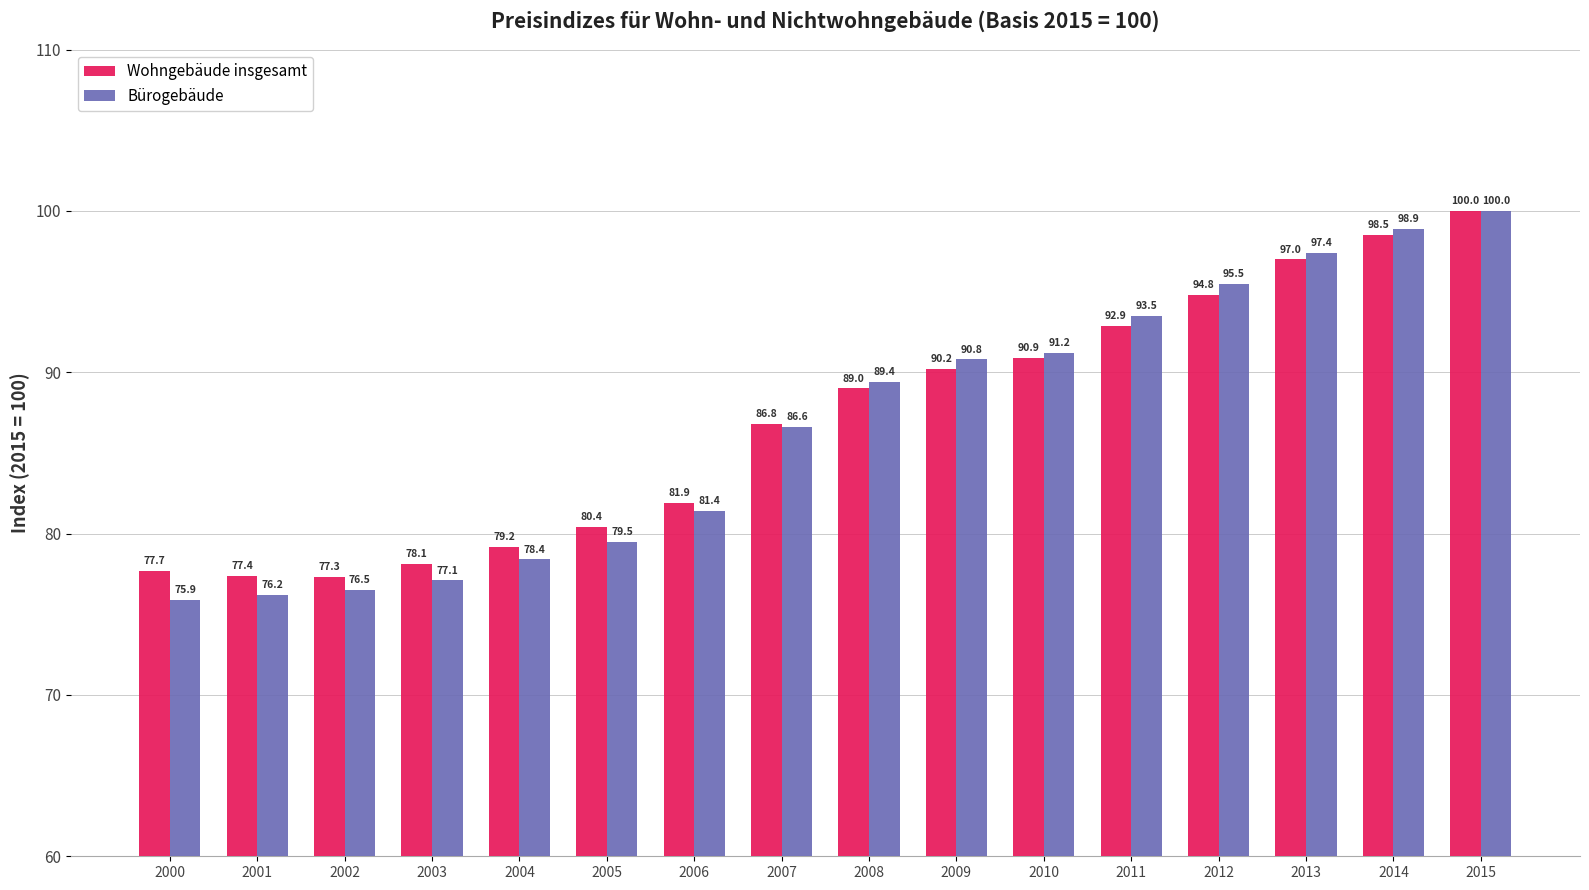

How many series are shown in this chart?

2